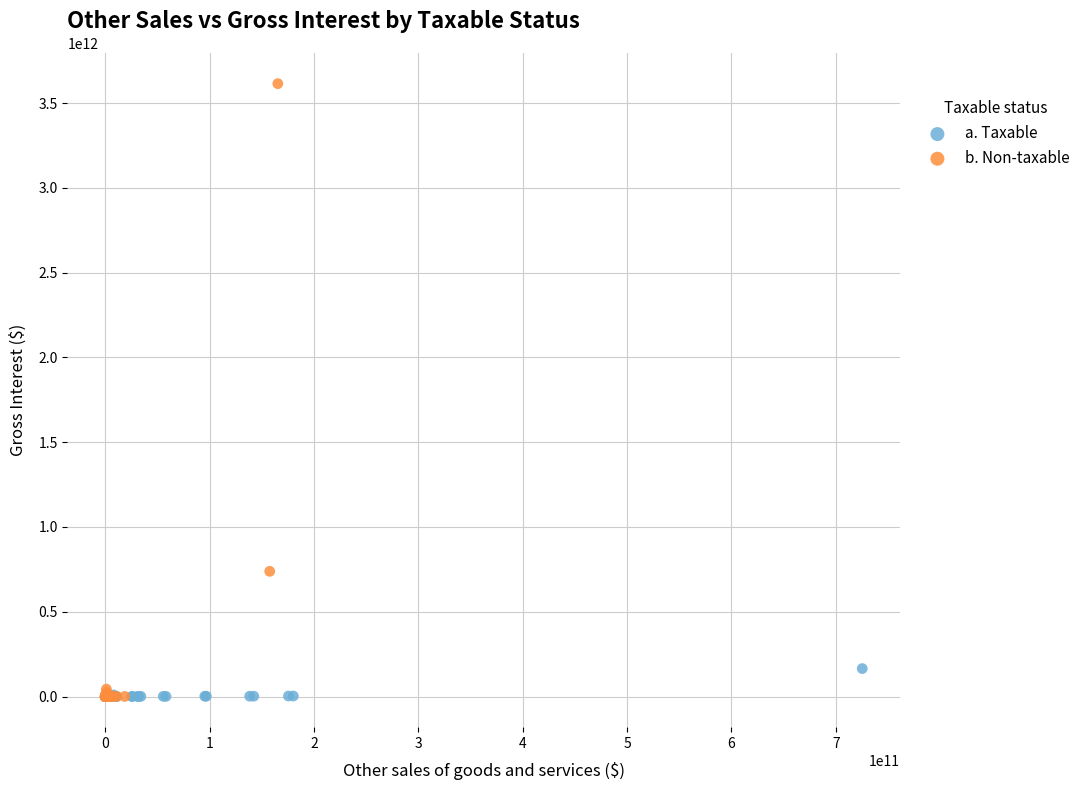

Which series contains the highest Y value?

b. Non-taxable